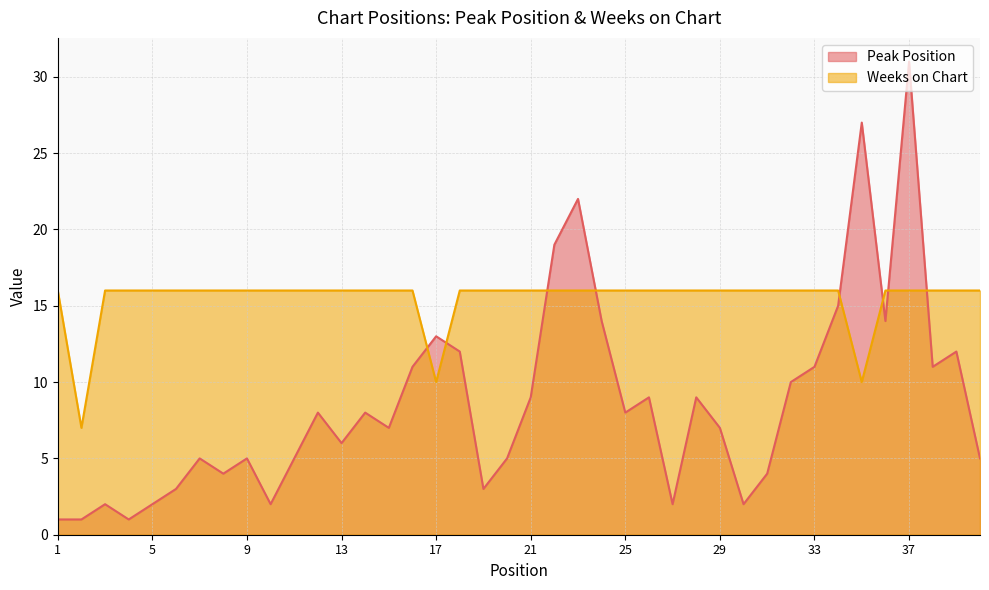

What is the value of the Peak Position point at the 22nd from the left?

19